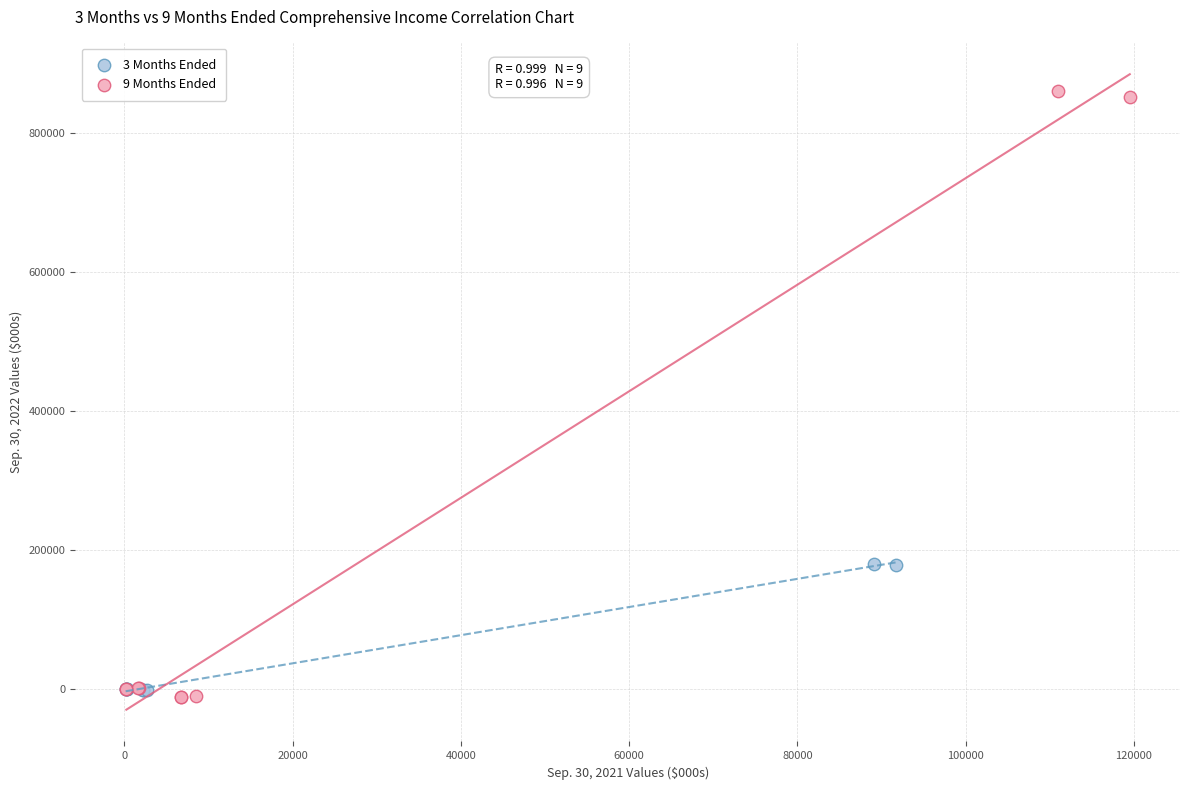

What are all the series names shown in the legend?

3 Months Ended, 9 Months Ended